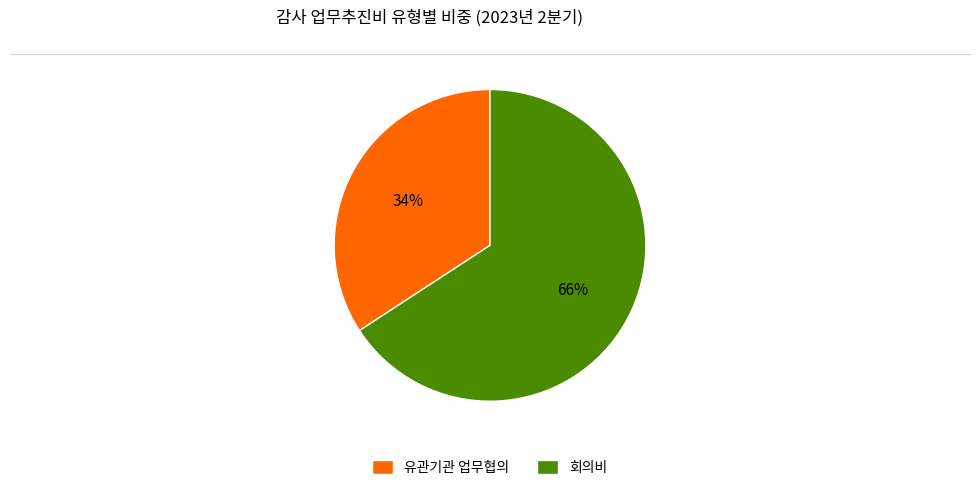

To the nearest percent, what is the combined percentage of 유관기관 업무협의 and 회의비?

100%